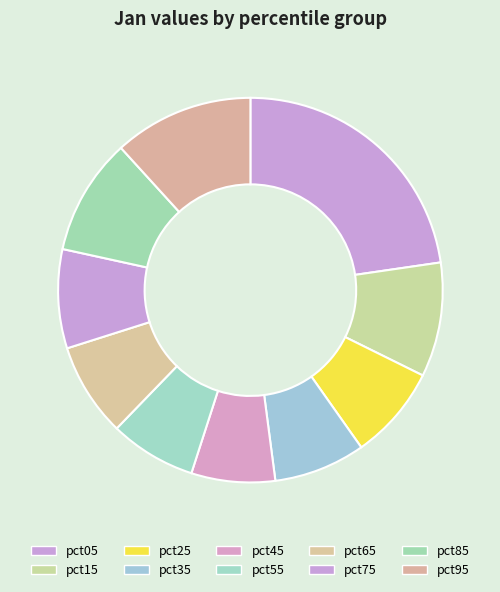

To the nearest percent, what portion does pct55 represent?

7%